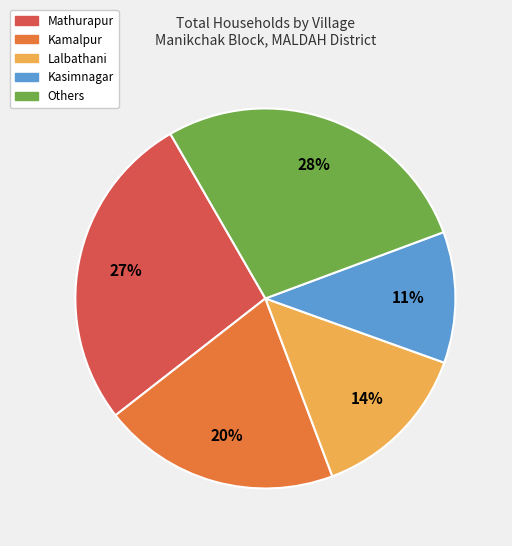

Is there a majority slice in this chart?

No